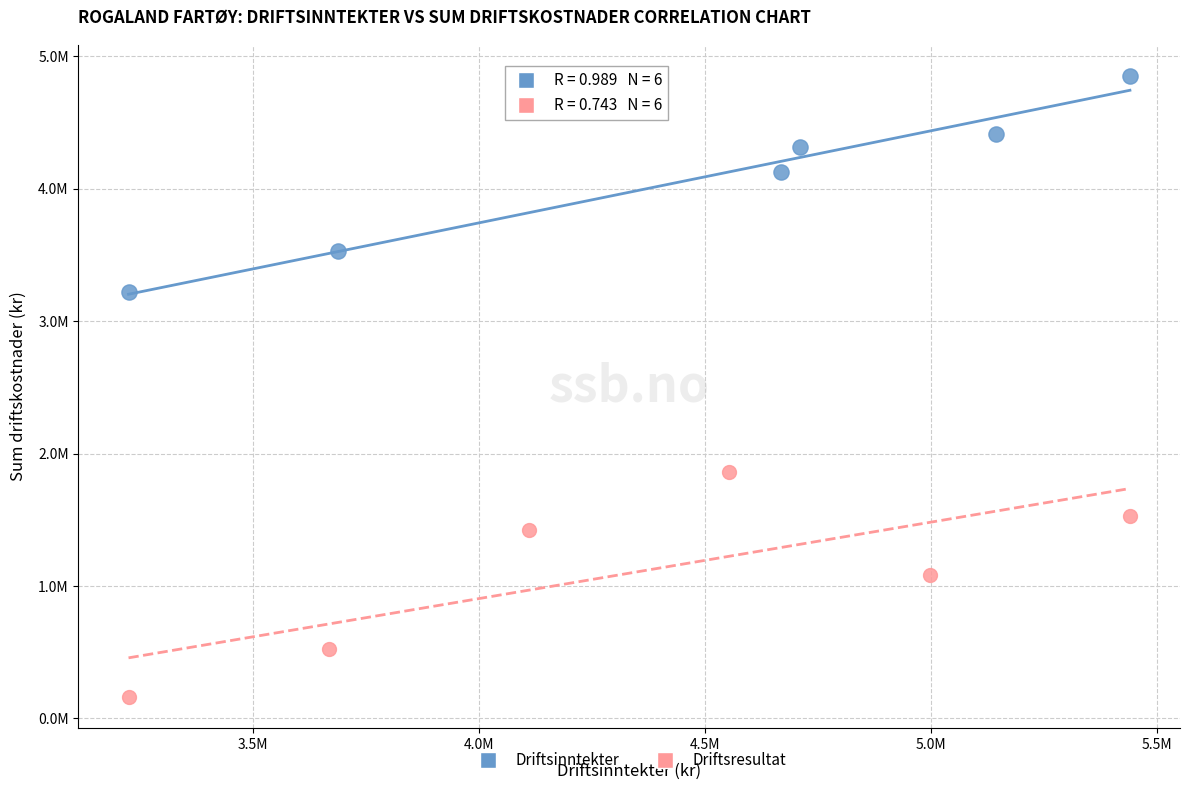

What are all the series names shown in the legend?

Driftsinntekter, Driftsresultat